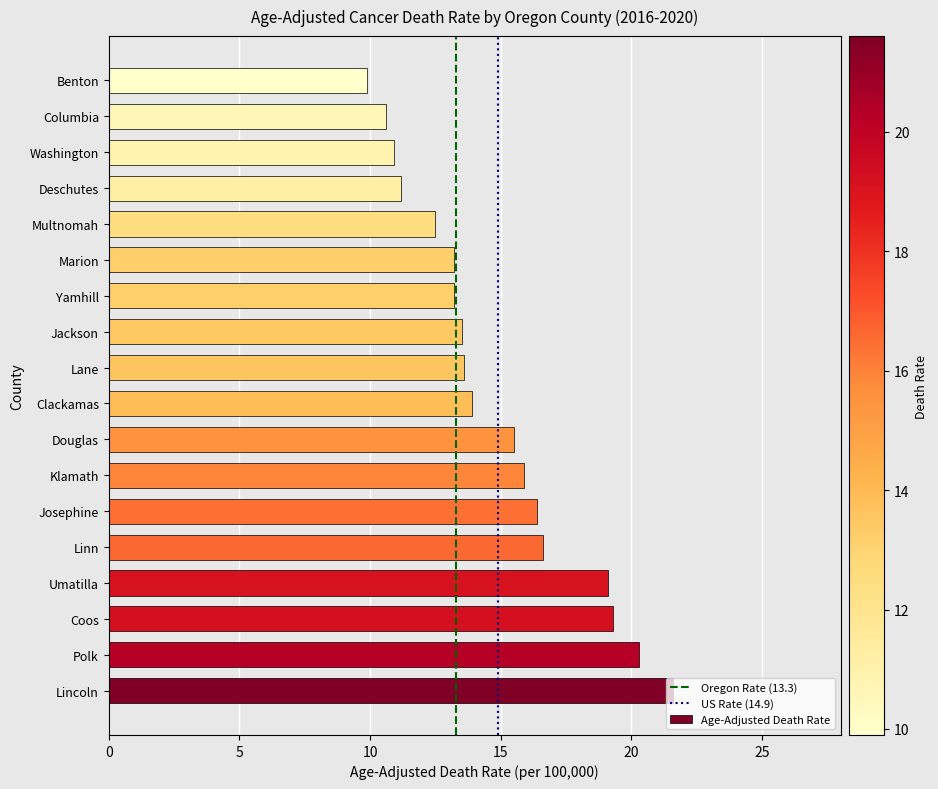

What is the sum of all values?

267.2